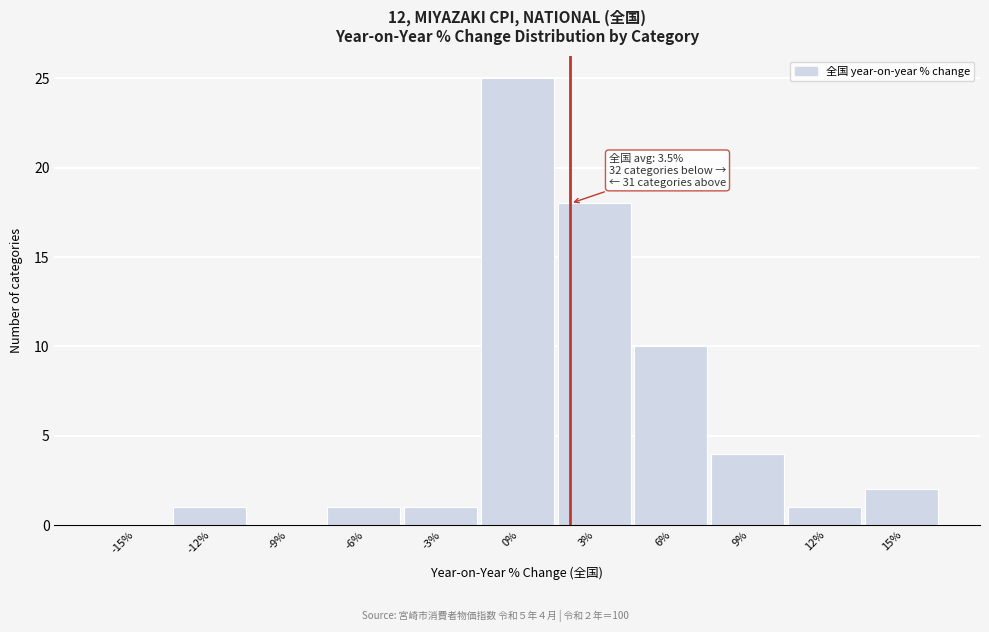

Reading right to left, list all the values displayed in this chart.

15%=2	12%=1	9%=4	6%=10	3%=18	0%=25	-3%=1	-6%=1	-9%=0	-12%=1	-15%=0